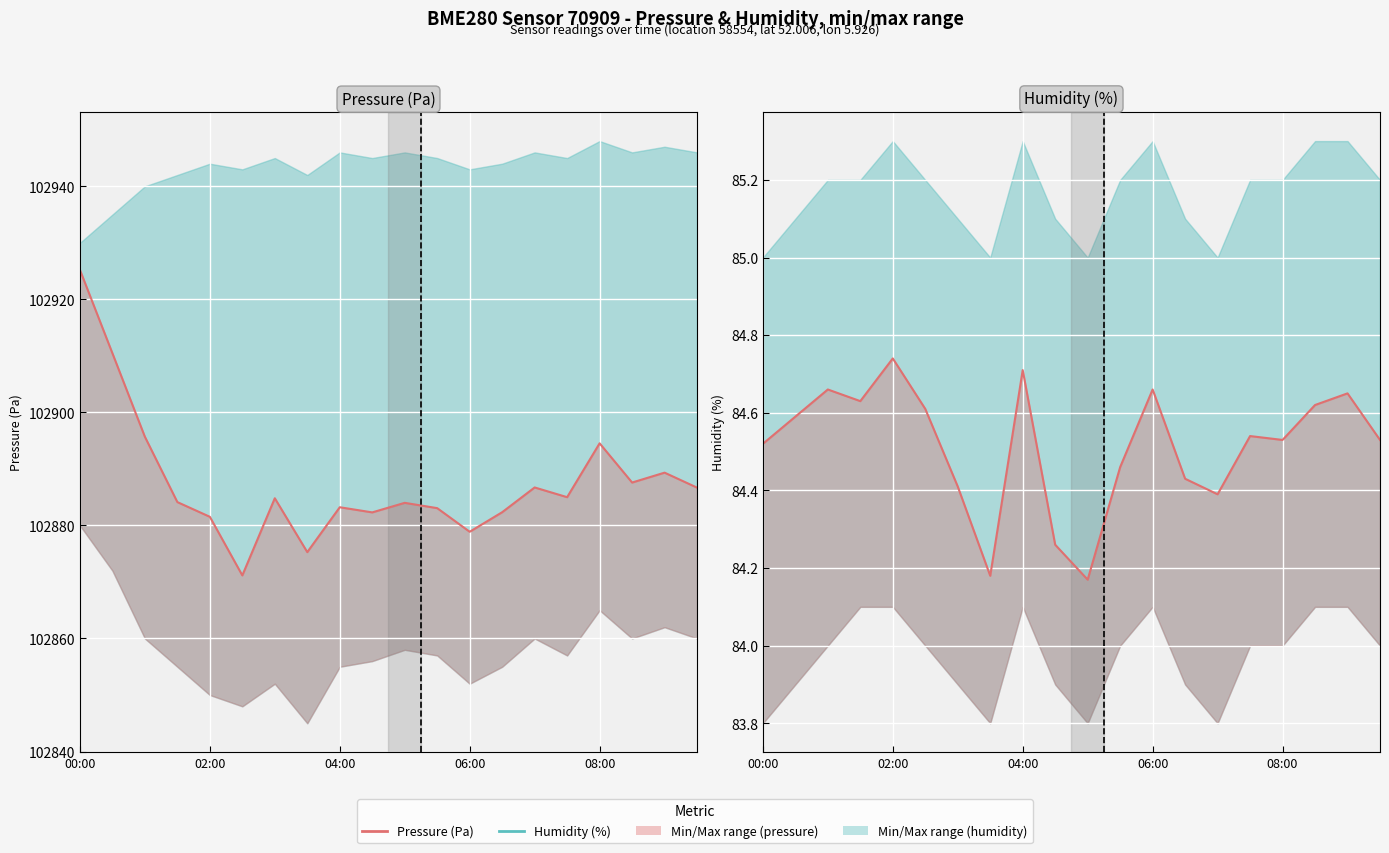

In pressure, how many points are lower than both neighbors (excluding endpoints)?

6